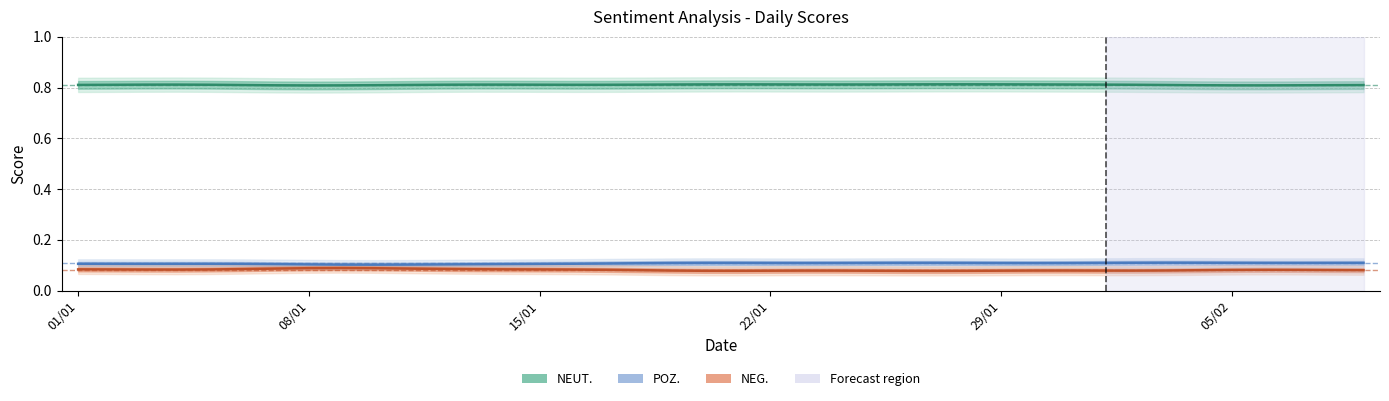

At which category is the sum across all series the highest?

05/02